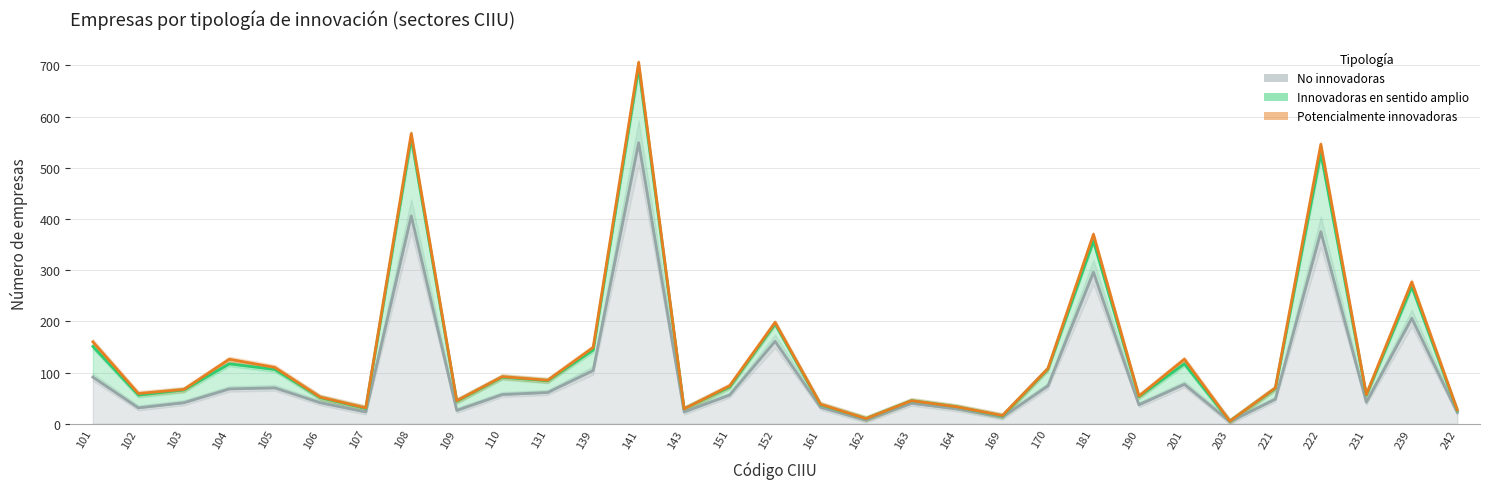

At how many categories does at least one series exceed 223?

4